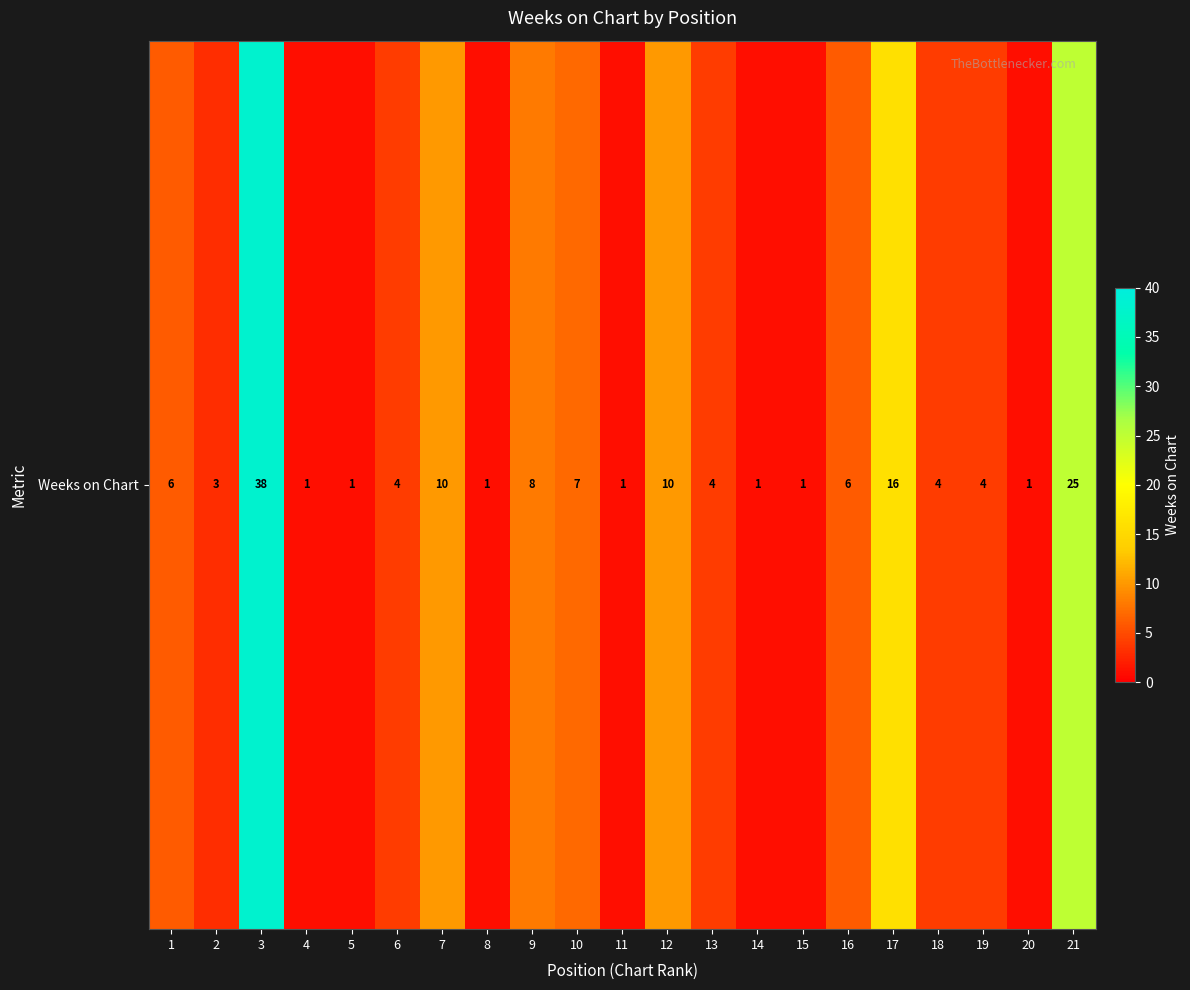

Which category has the lowest value across all series?

4